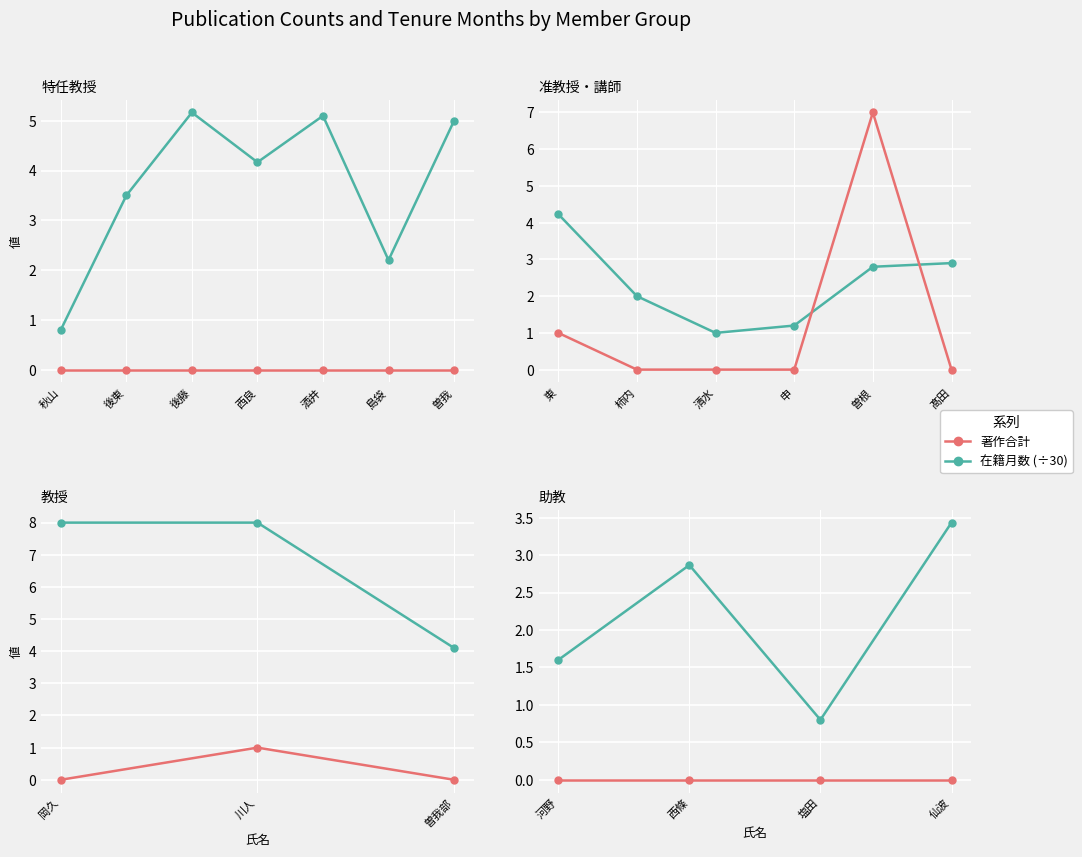

True or false: 在籍月数 (÷30) and 著作合計 cross at least once.

False